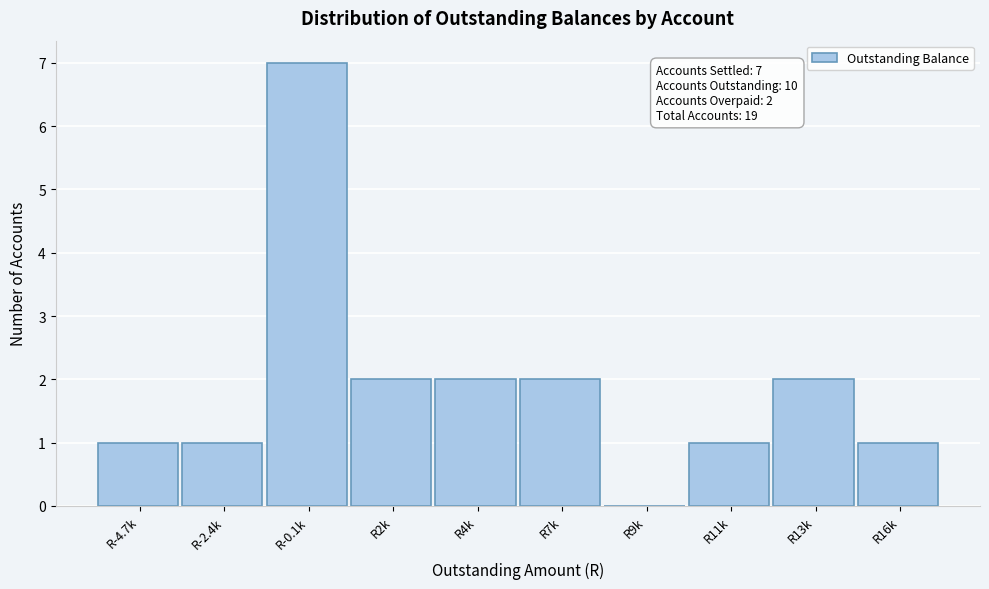

Reading left to right, what are all the values shown in this chart?

R-4.7k=1	R-2.4k=1	R-0.1k=7	R2k=2	R4k=2	R7k=2	R9k=0	R11k=1	R13k=2	R16k=1